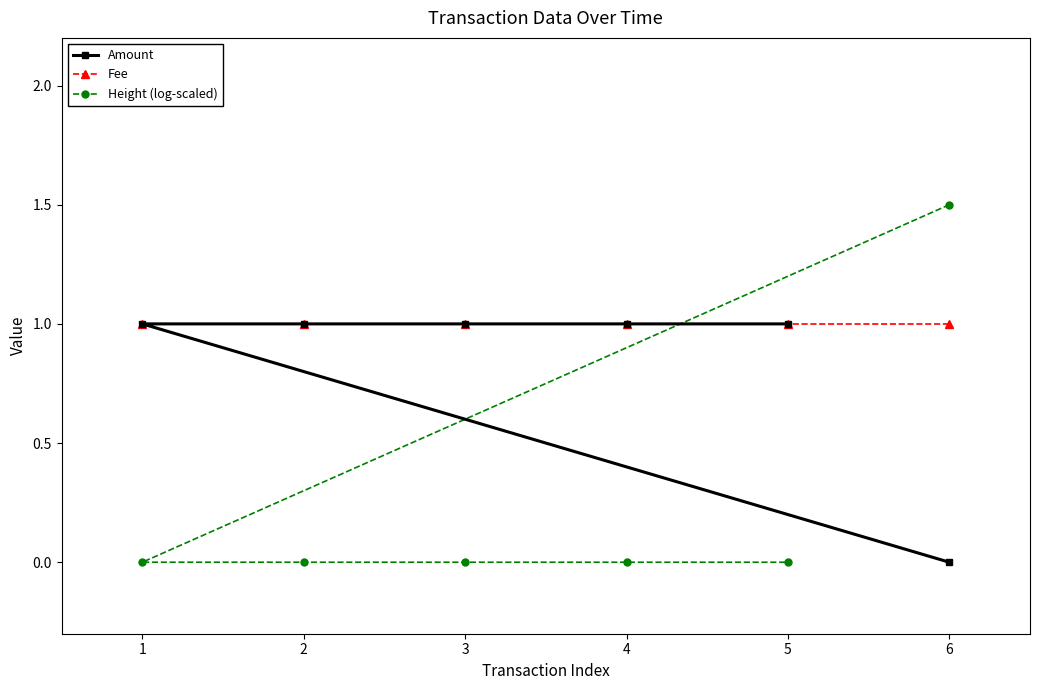

Which series has the widest spread of values?

Height (log-scaled)